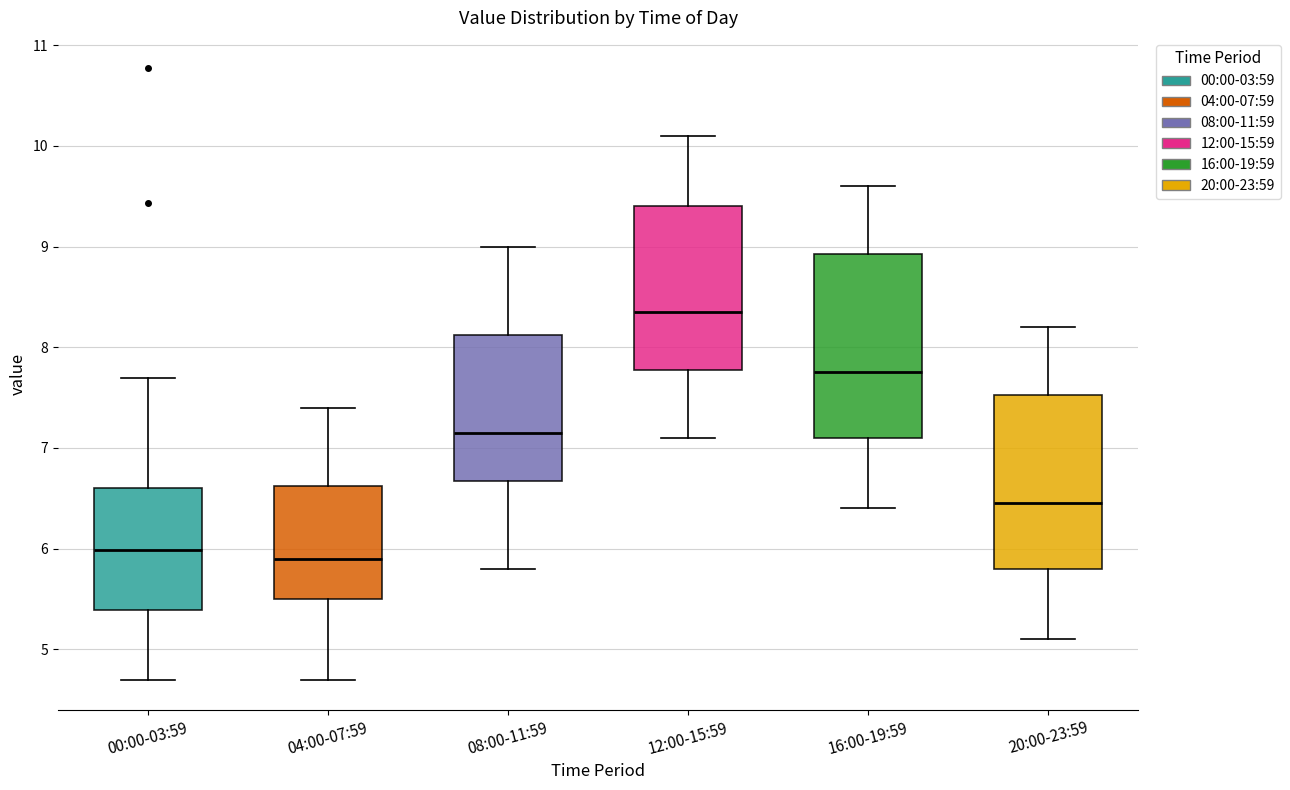

Reading left to right, transcribe this box plot: for each box, give where its median line is, the range the box spans, and where its two whiskers end, as read against the y-axis. The values are not printed on the chart, so give them approximately, as read against the axis.

00:00-03:59: median 6.0, box 5.4 to 6.6, whiskers 4.7 to 7.7
04:00-07:59: median 5.9, box 5.5 to 6.6, whiskers 4.7 to 7.4
08:00-11:59: median 7.2, box 6.7 to 8.1, whiskers 5.8 to 9.0
12:00-15:59: median 8.4, box 7.8 to 9.4, whiskers 7.1 to 10.1
16:00-19:59: median 7.8, box 7.1 to 8.9, whiskers 6.4 to 9.6
20:00-23:59: median 6.5, box 5.8 to 7.5, whiskers 5.1 to 8.2